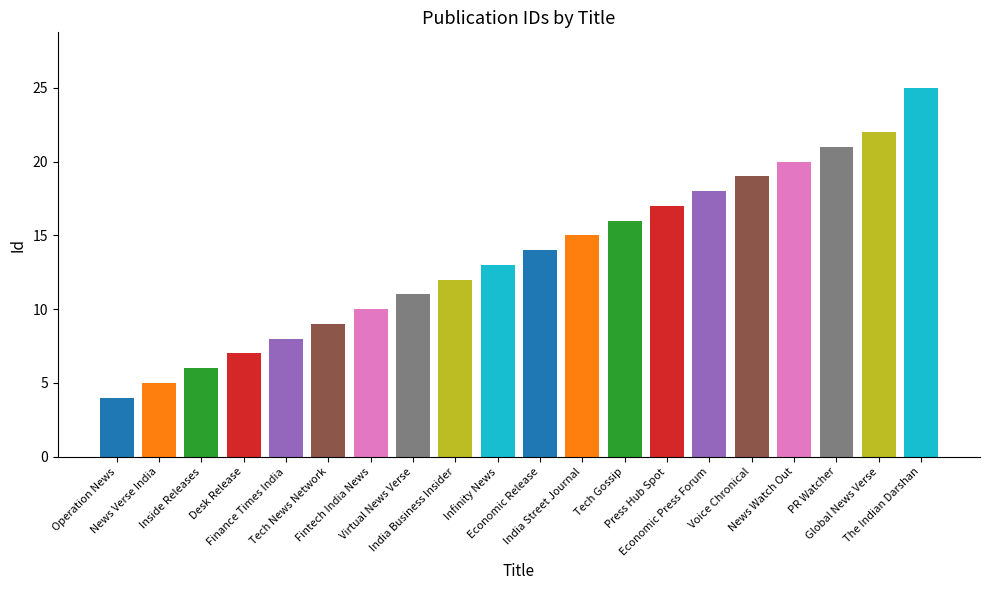

What is the minimum value shown in the chart?

4